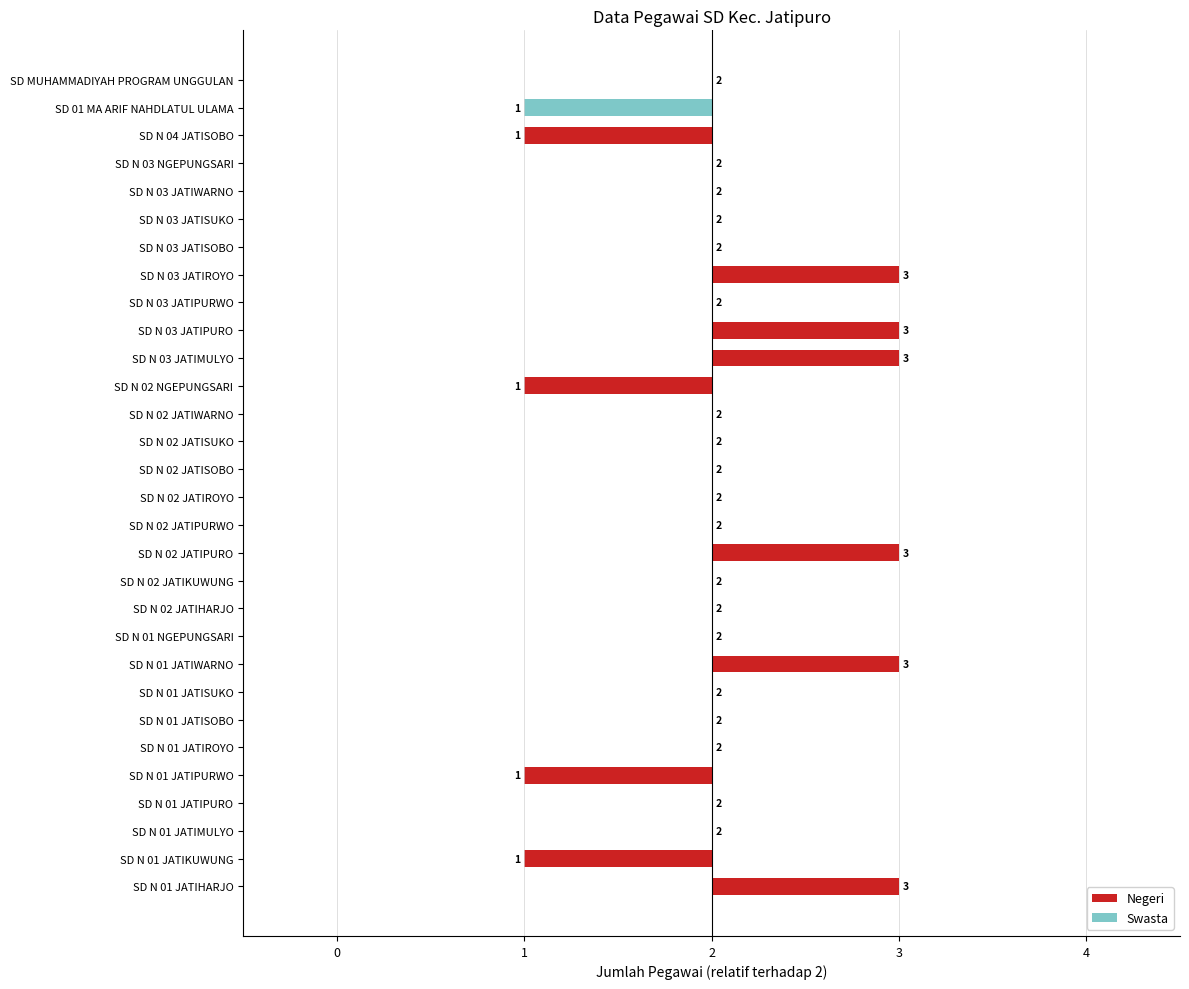

Count the number of values greater than 2.

6